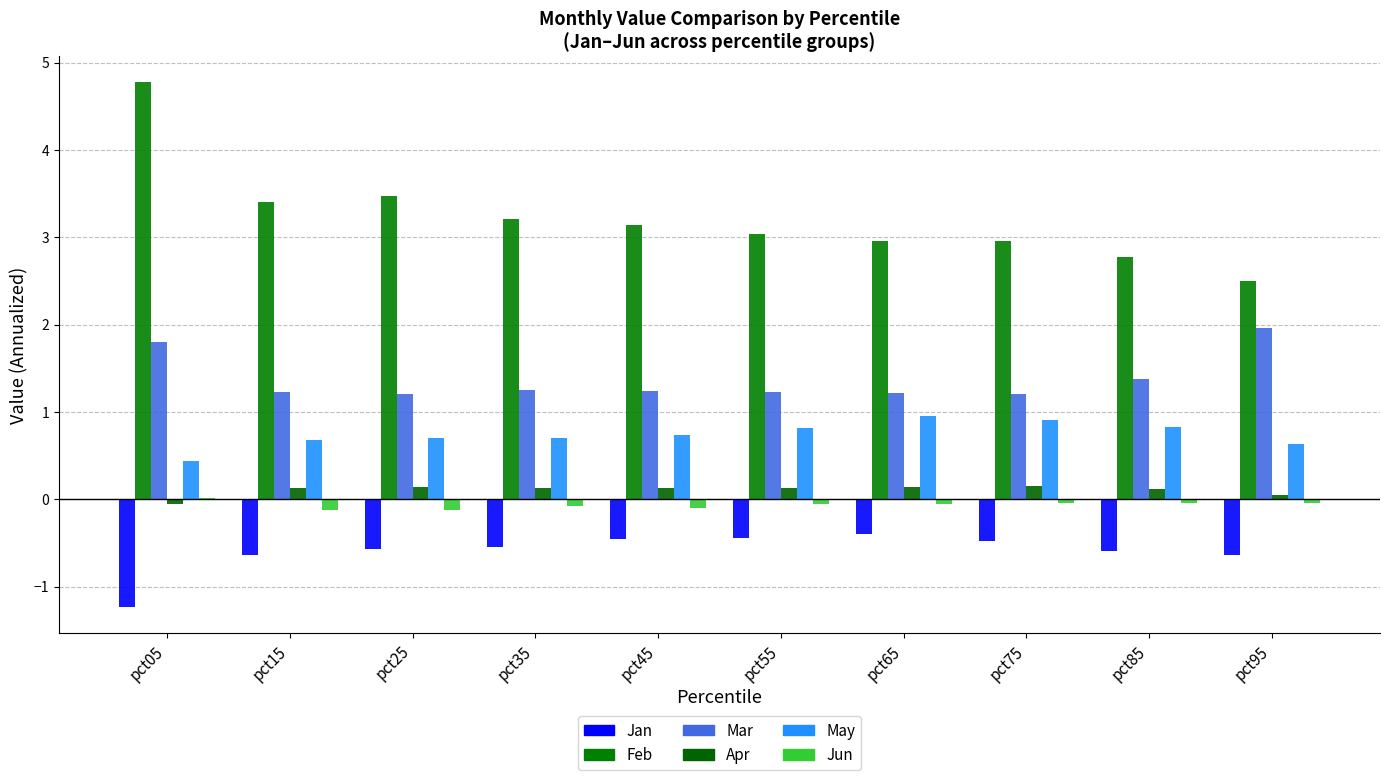

How many groups of bars are there?

10